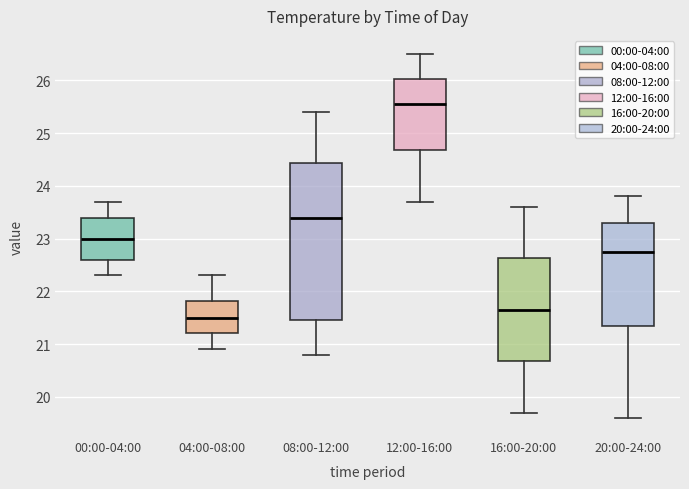

Which box has the lowest median line?

04:00-08:00